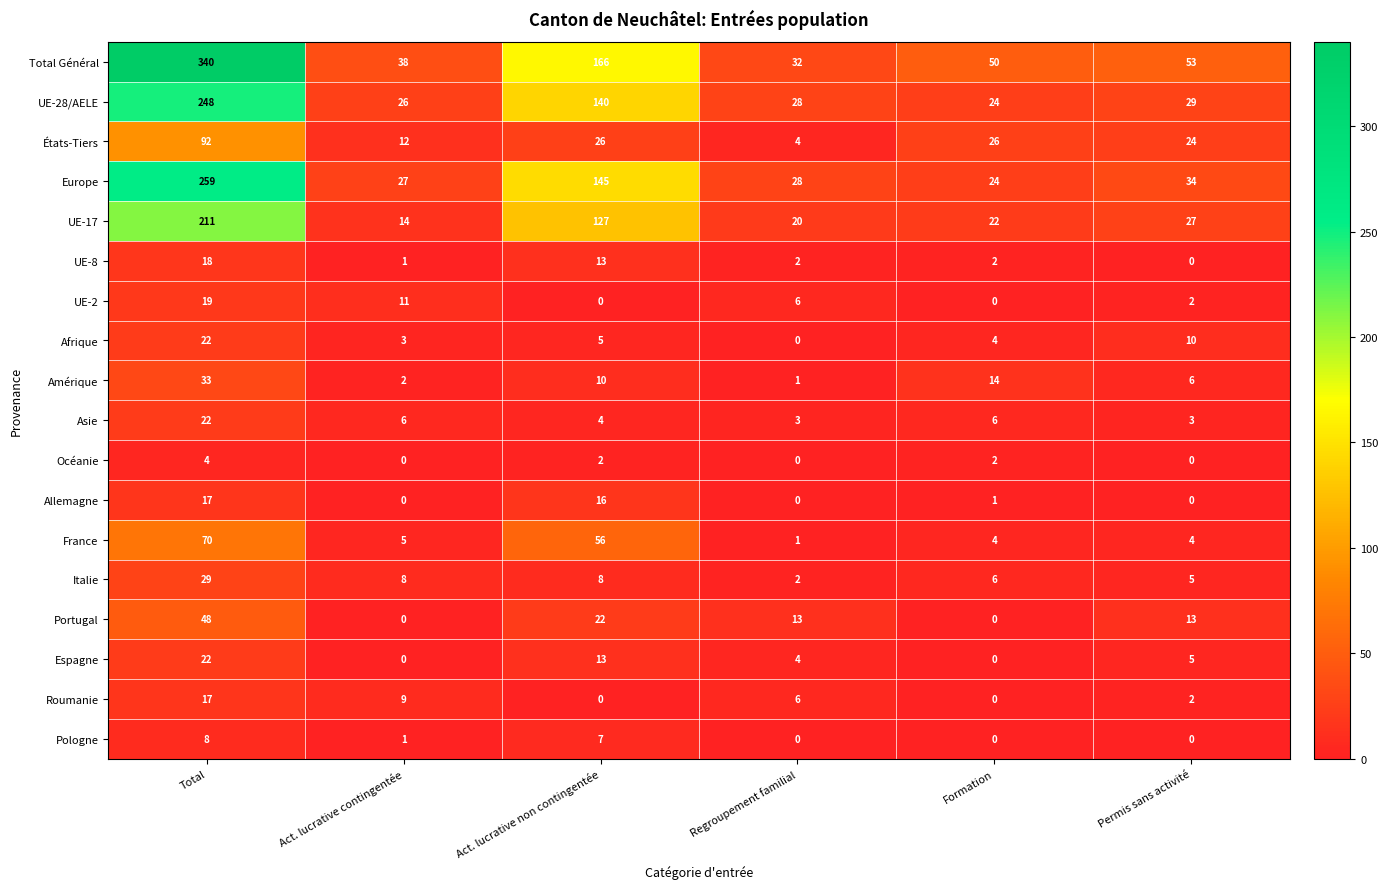

What is the difference between the maximum and minimum values in the Italie series?

27